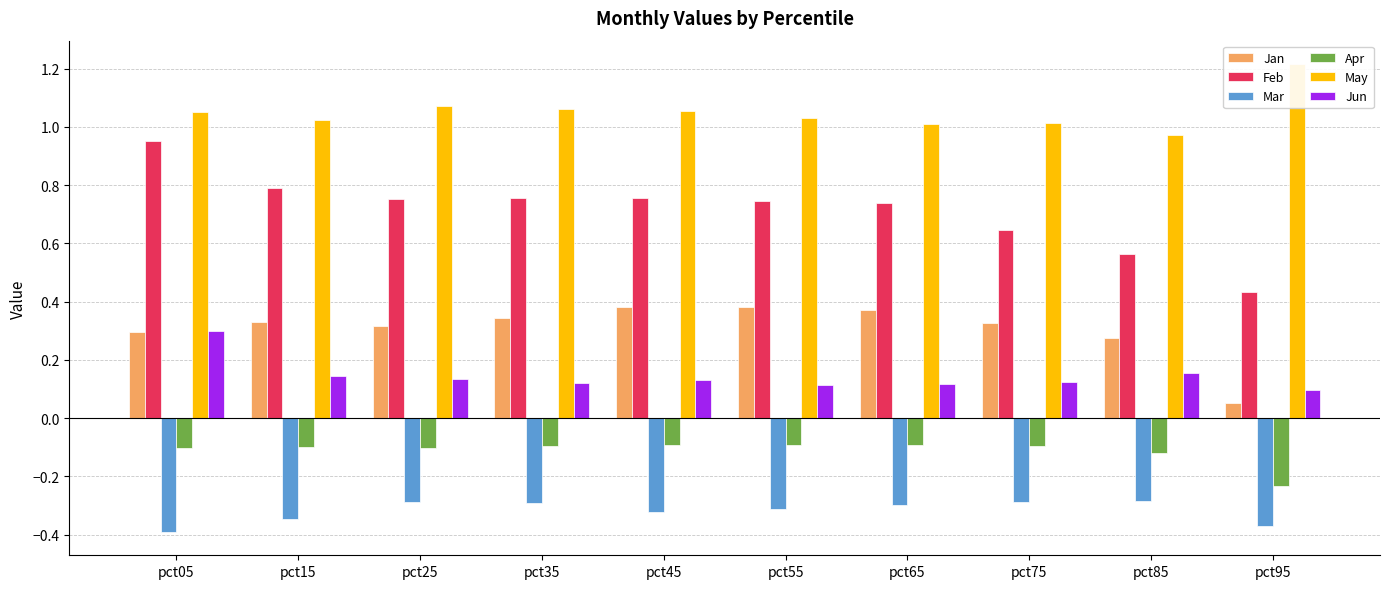

What is the maximum value shown in the chart?

1.2